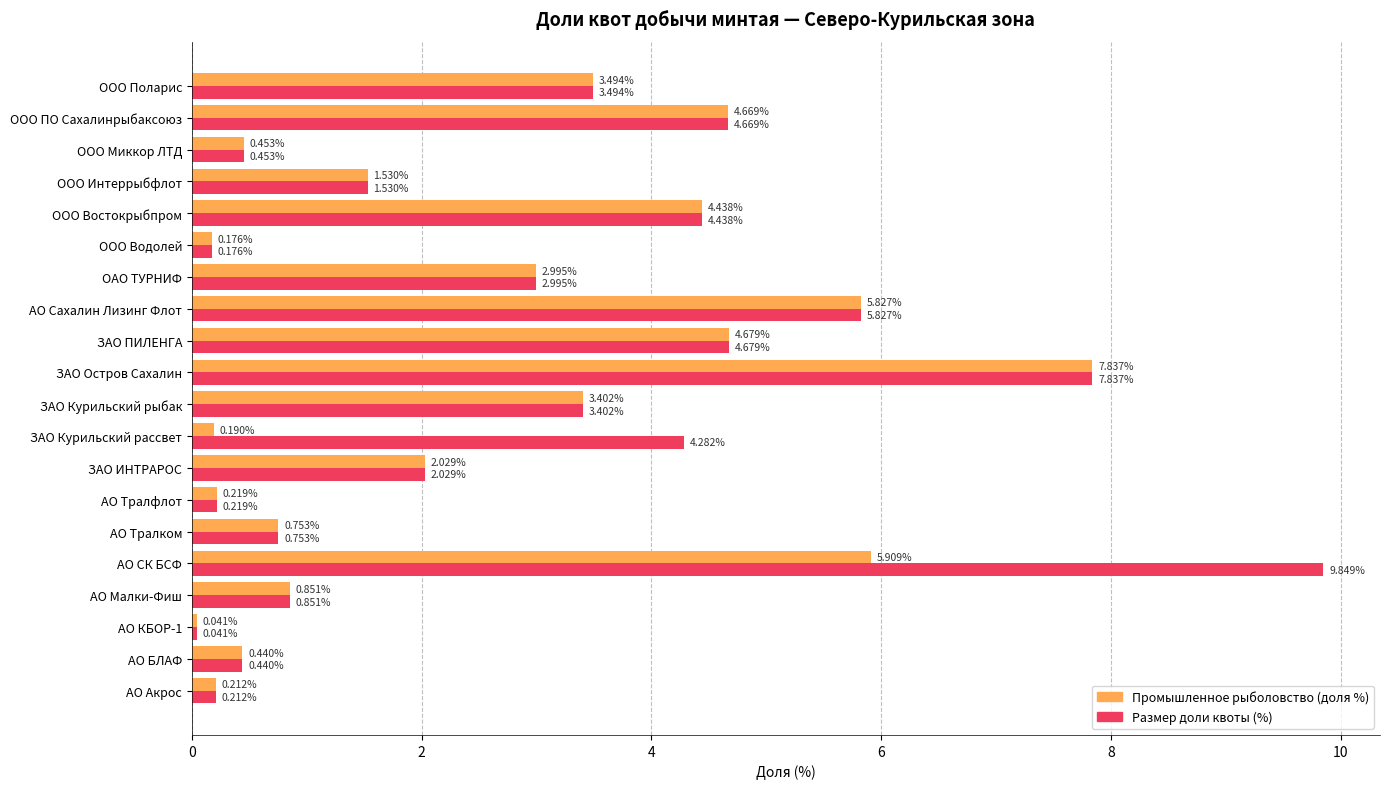

Which series has the largest total across all categories?

Размер доли квоты (%)